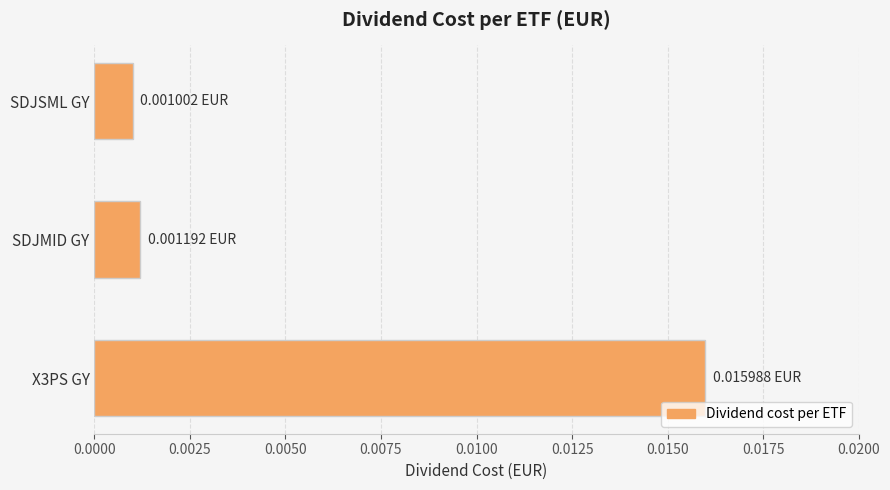

Between X3PS GY and SDJSML GY, which is larger?

X3PS GY